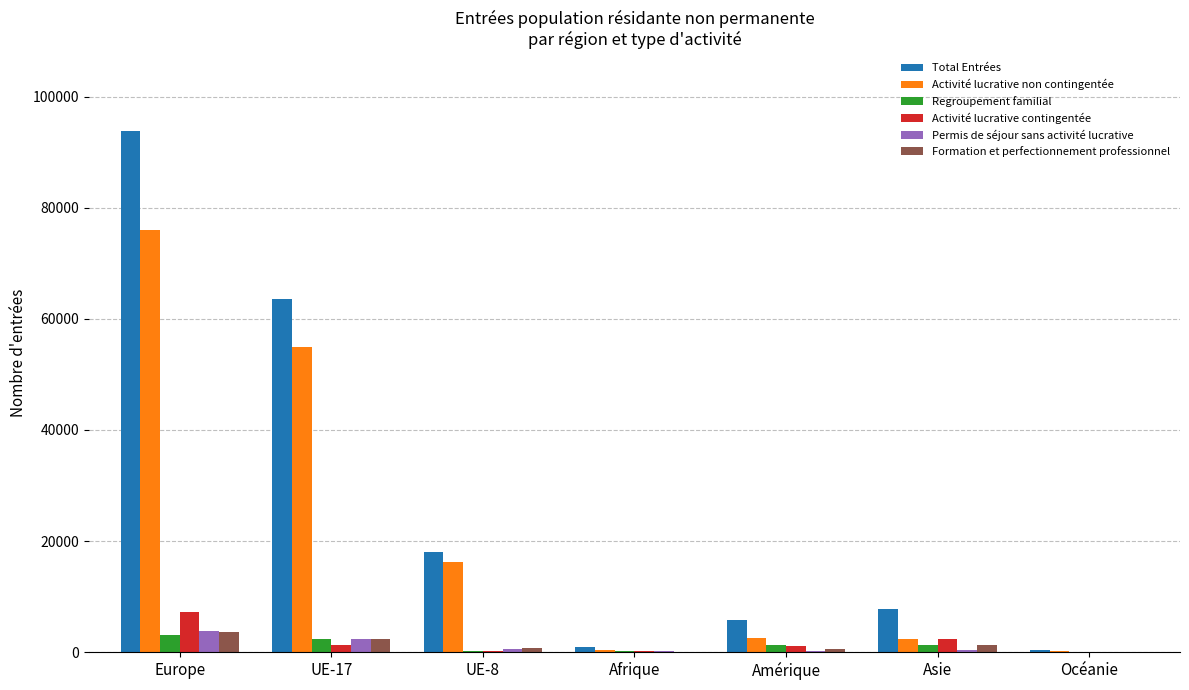

Between UE-17 and Afrique, which series saw the biggest shift?

Total Entrées